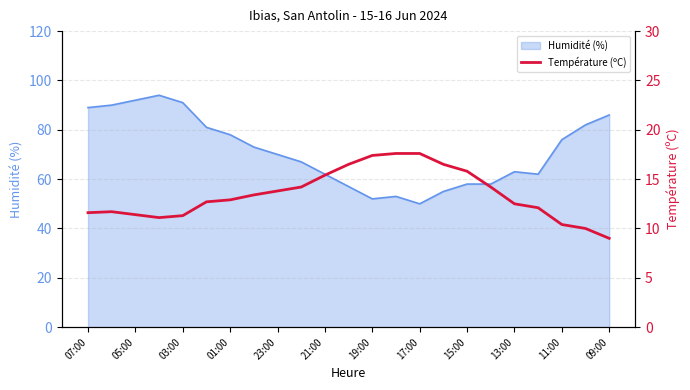

What is the highest value of the Humidité (%) series?

94